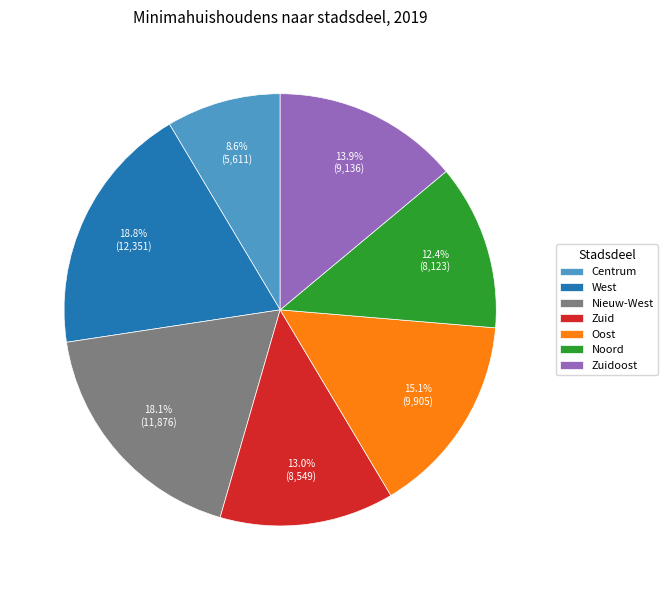

To the nearest percent, what percentage of the pie is West?

19%